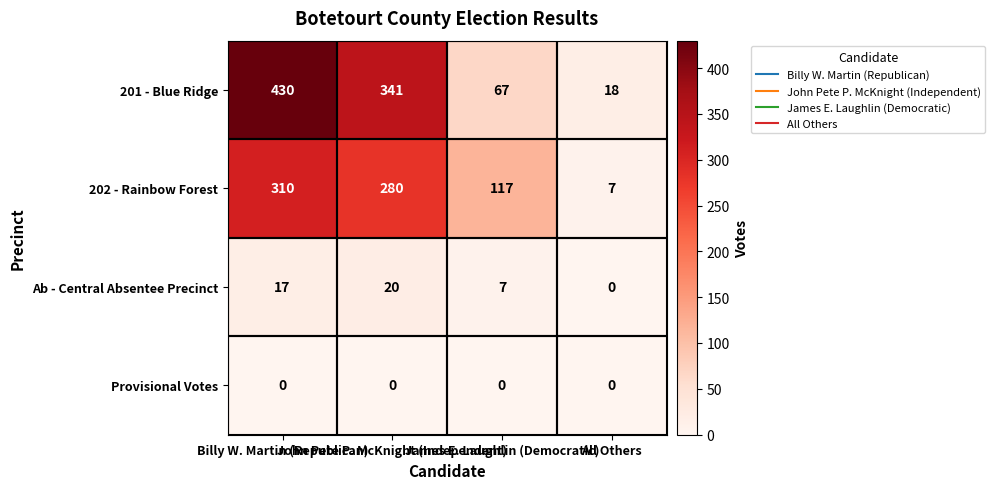

What is the total value across all series at John Pete P. McKnight (Independent)?

641